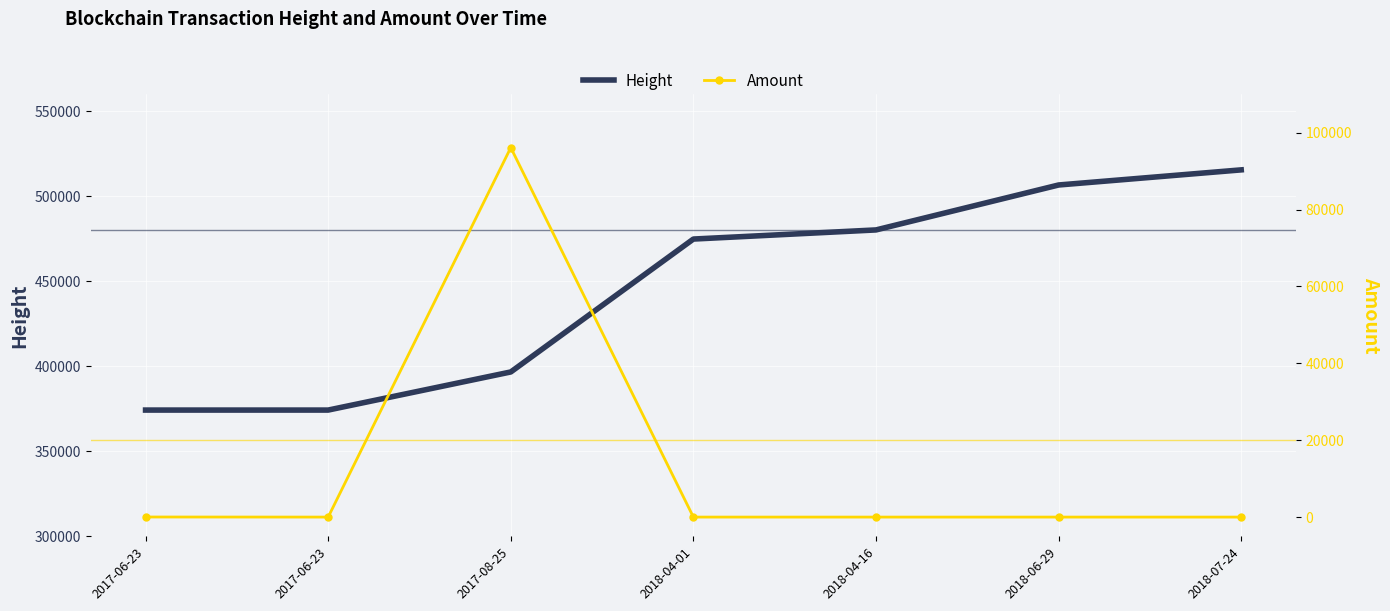

How many series are shown in this chart?

2